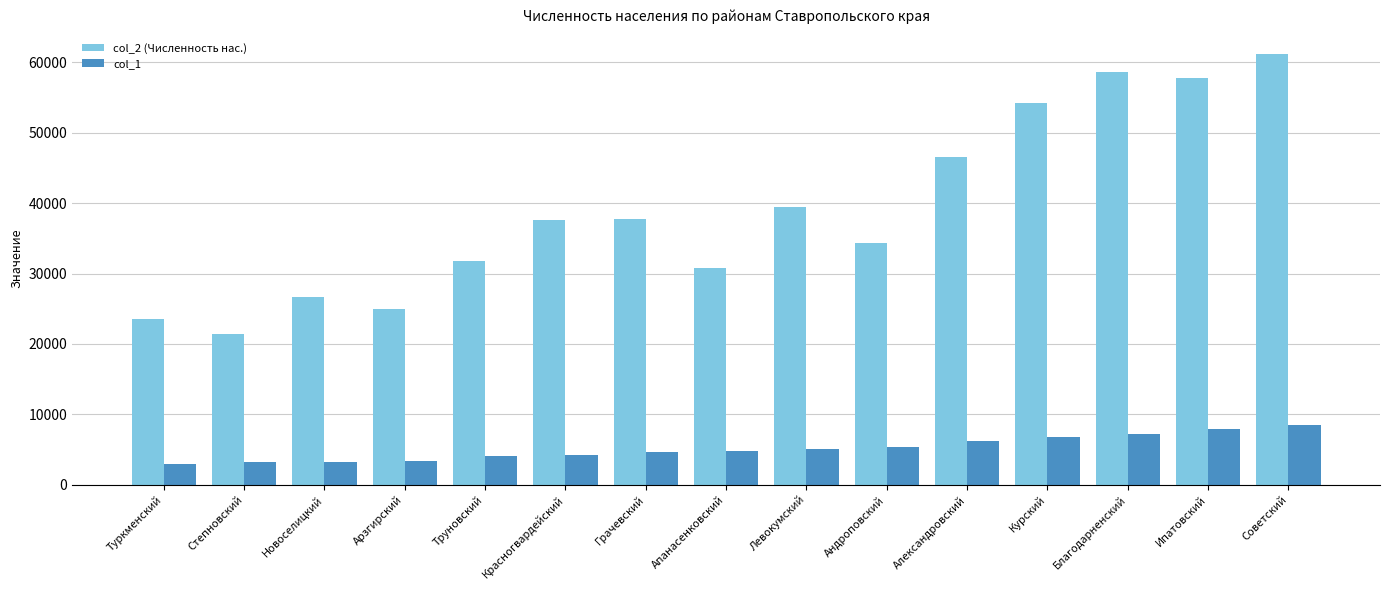

Rank the series at Ипатовский from highest to lowest value.

col_2 (Численность нас.), col_1